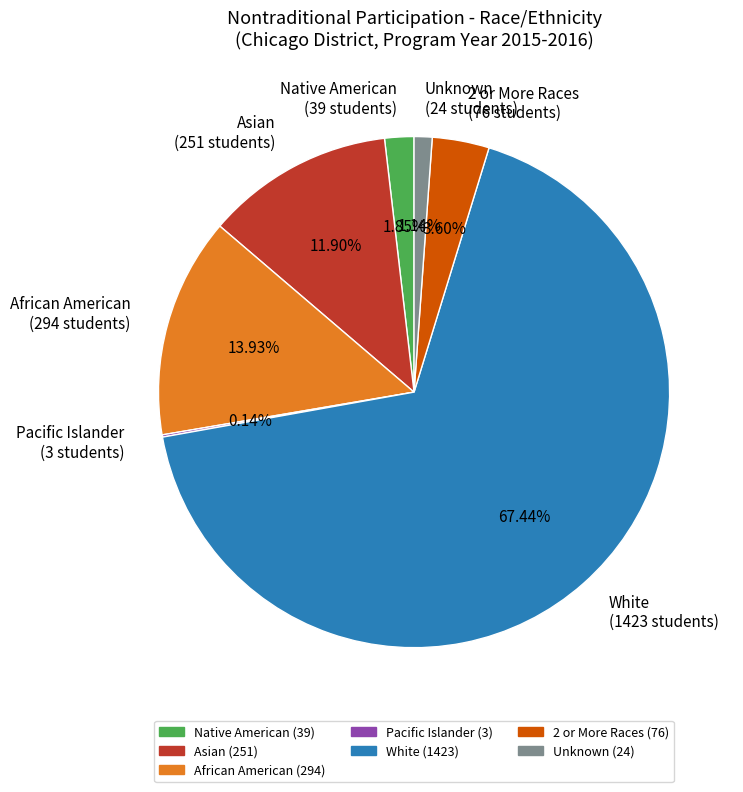

To the nearest percent, what is the combined percentage of African American and Asian?

26%